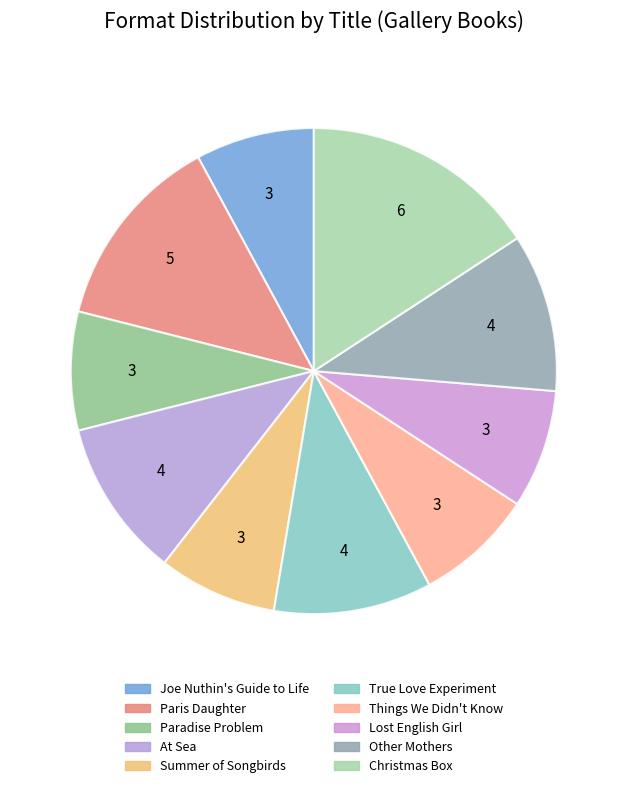

What portion of the pie excludes Christmas Box?

84.2%